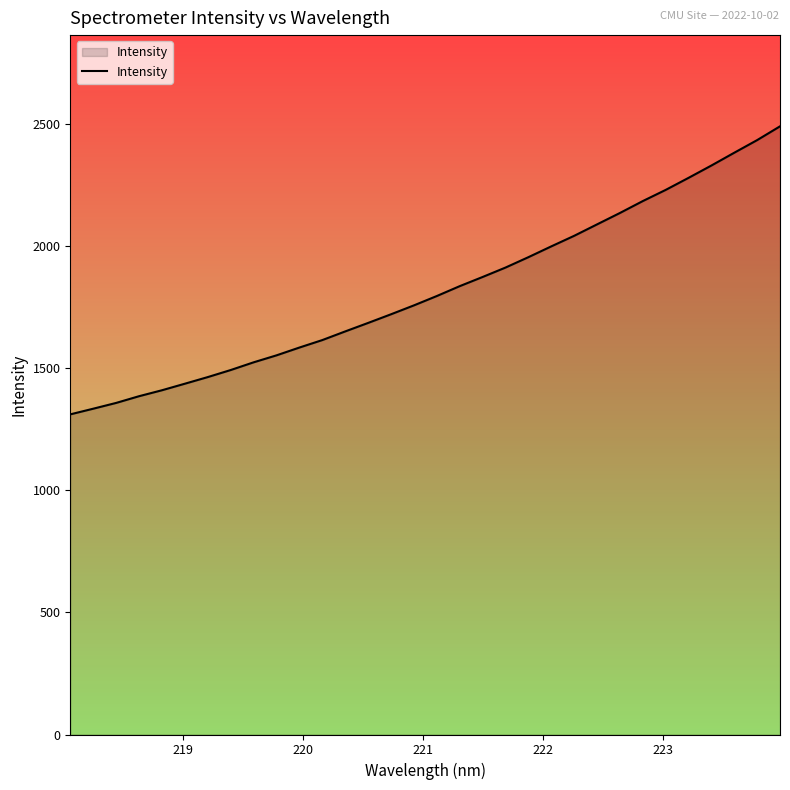

What is the maximum value shown in the chart?

2488.8